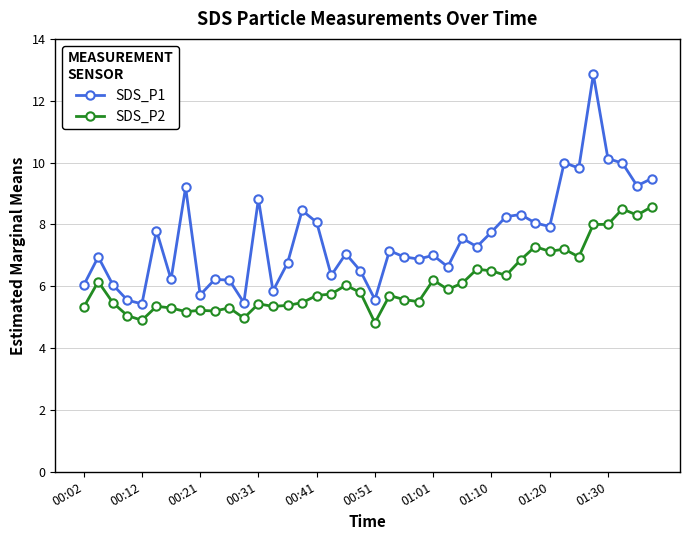

True or false: SDS_P2 and SDS_P1 cross at least once.

False